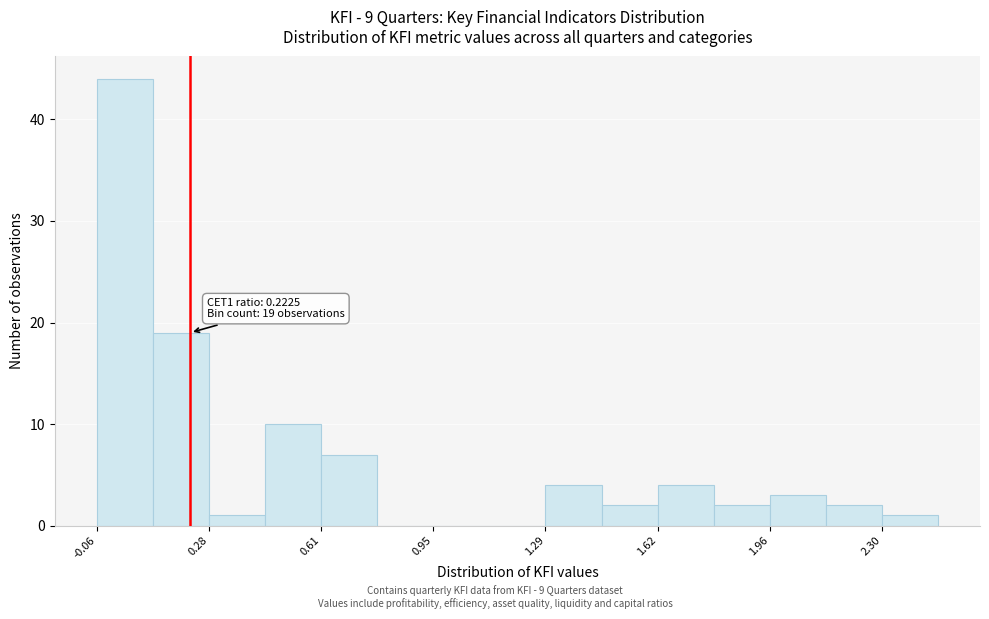

Around what value on the x-axis is the tallest bar? Give the approximate position of its centre, as read against the axis.

0.05